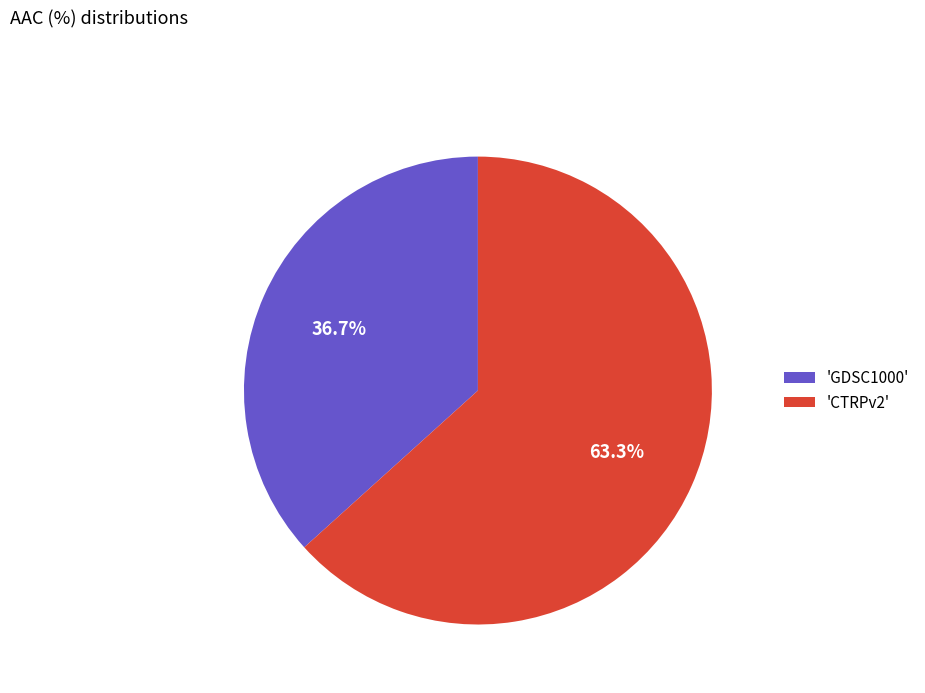

Combined, do 'CTRPv2' and 'GDSC1000' account for over 50%?

Yes